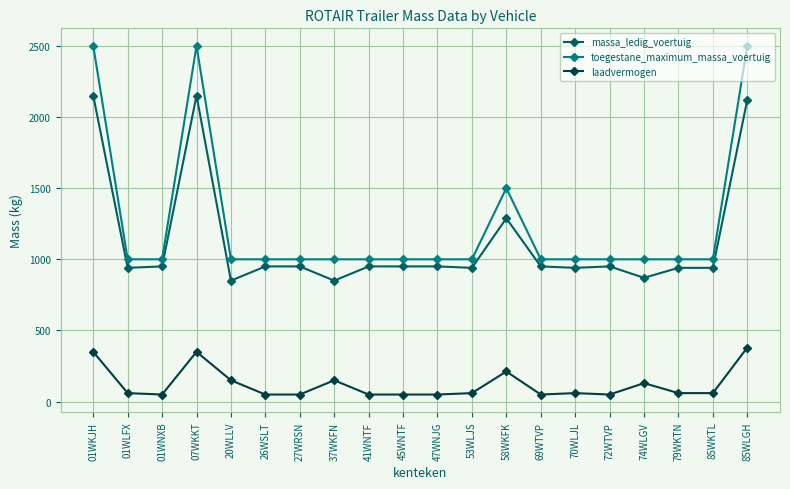

Which series has the largest total across all categories?

toegestane_maximum_massa_voertuig